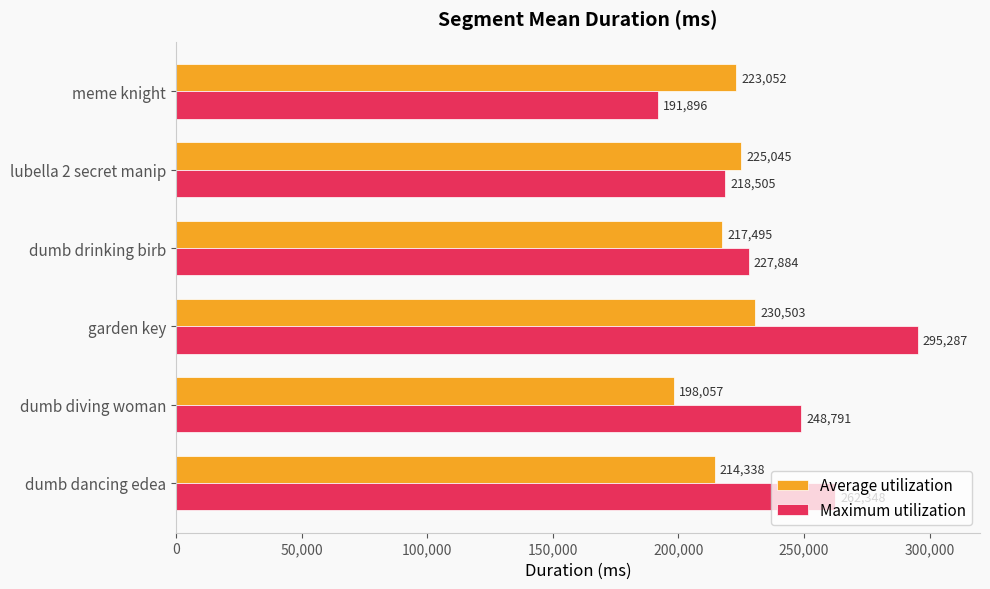

How many distinct data groups are displayed?

2